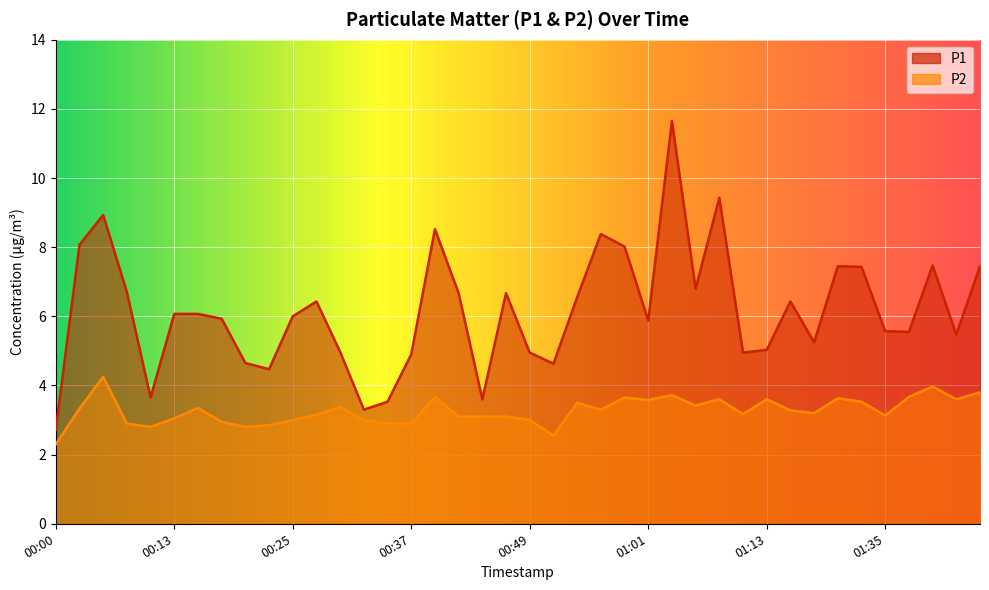

Which series has the largest total across all categories?

P1